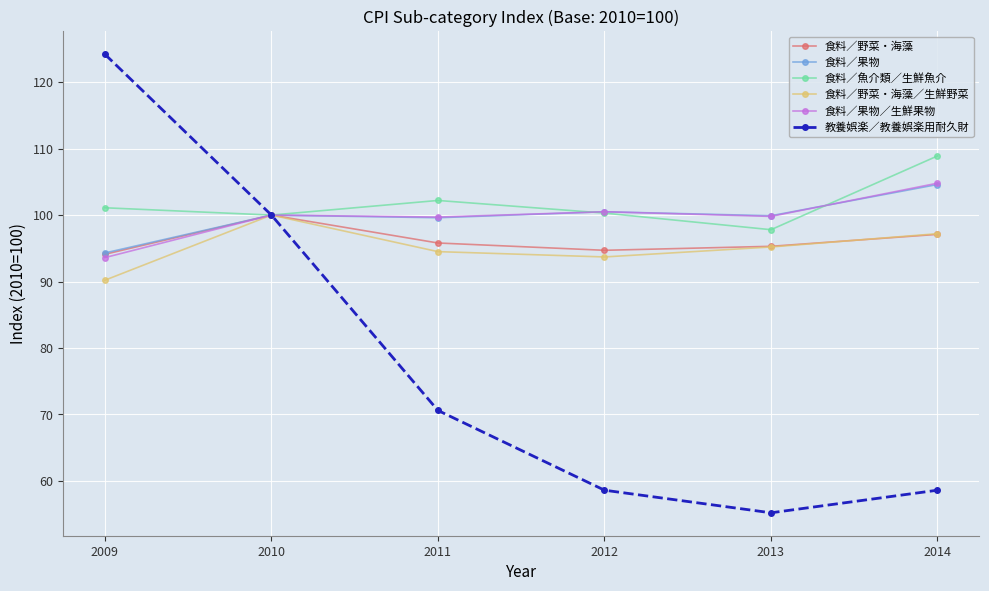

Is it true that 食料／野菜・海藻 equals 29.7 at 2010?

False